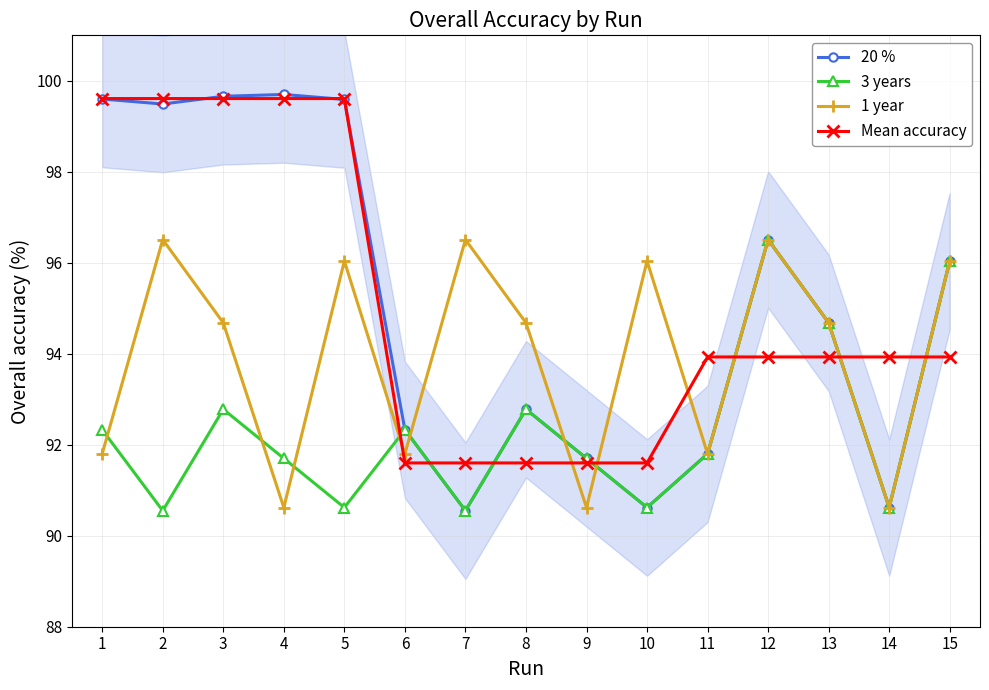

How many times do 1 year and 3 years cross each other?

7